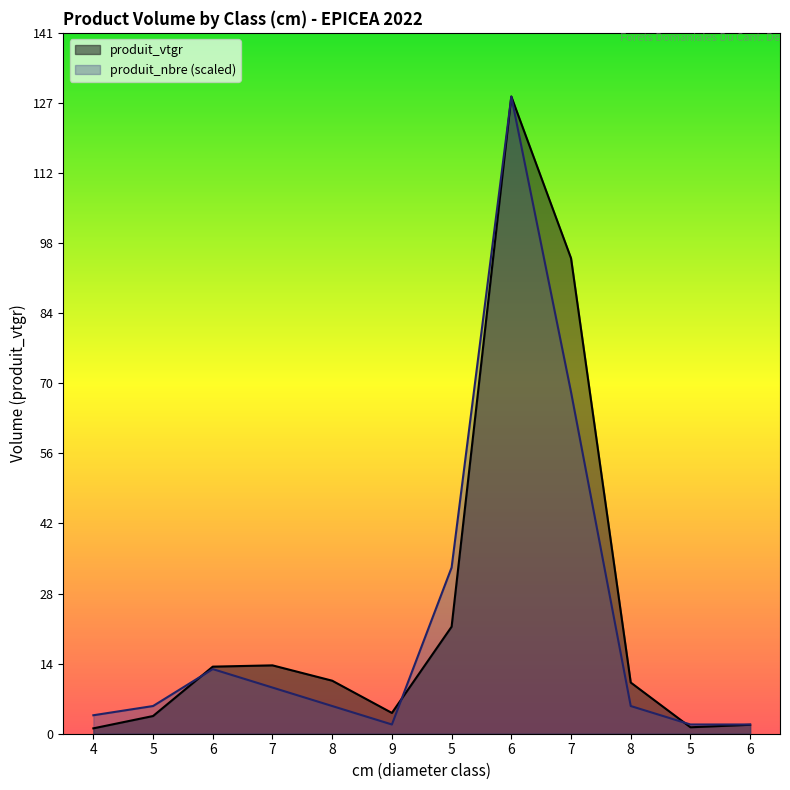

What is the label of the 9th point from the left?

7